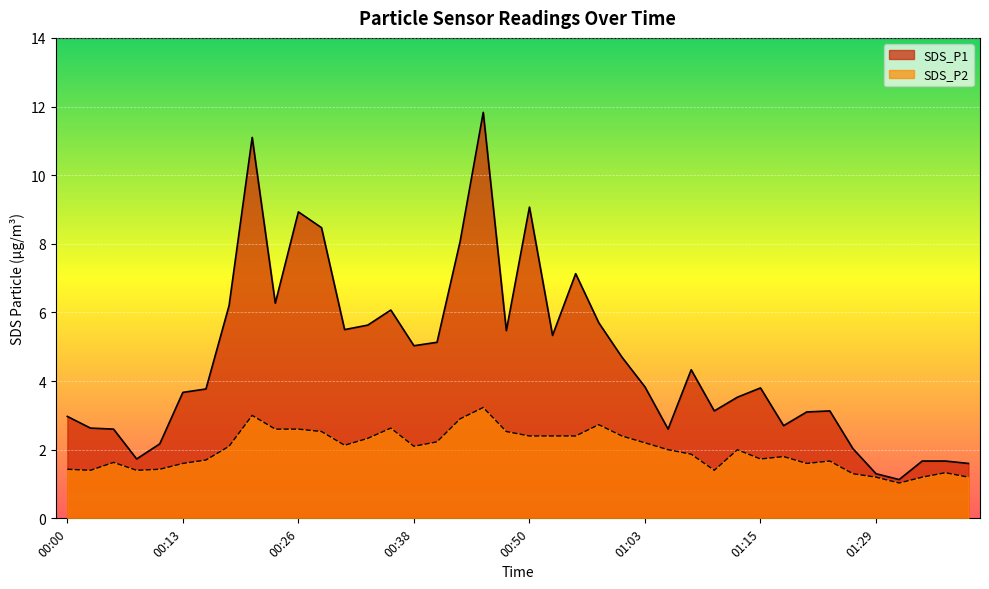

Count the number of categories in the chart.

40